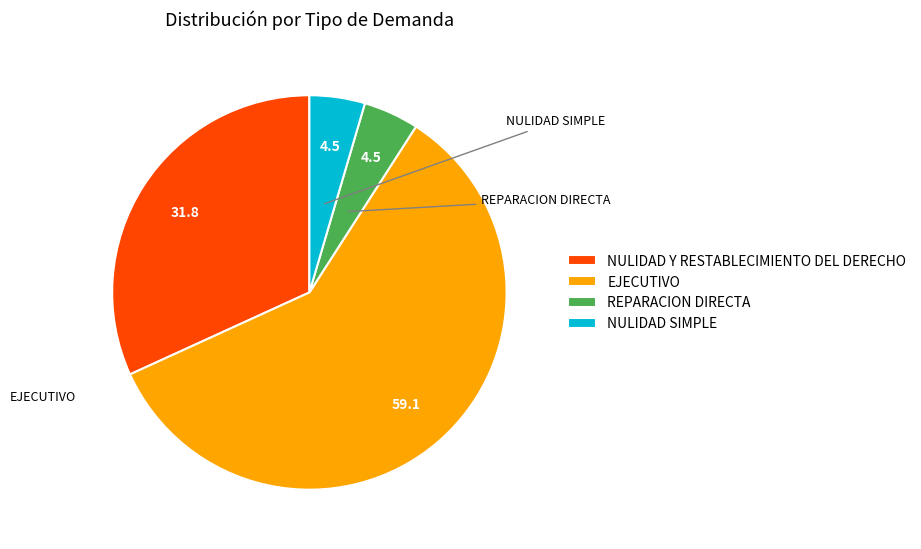

How many segments does this pie chart have?

4